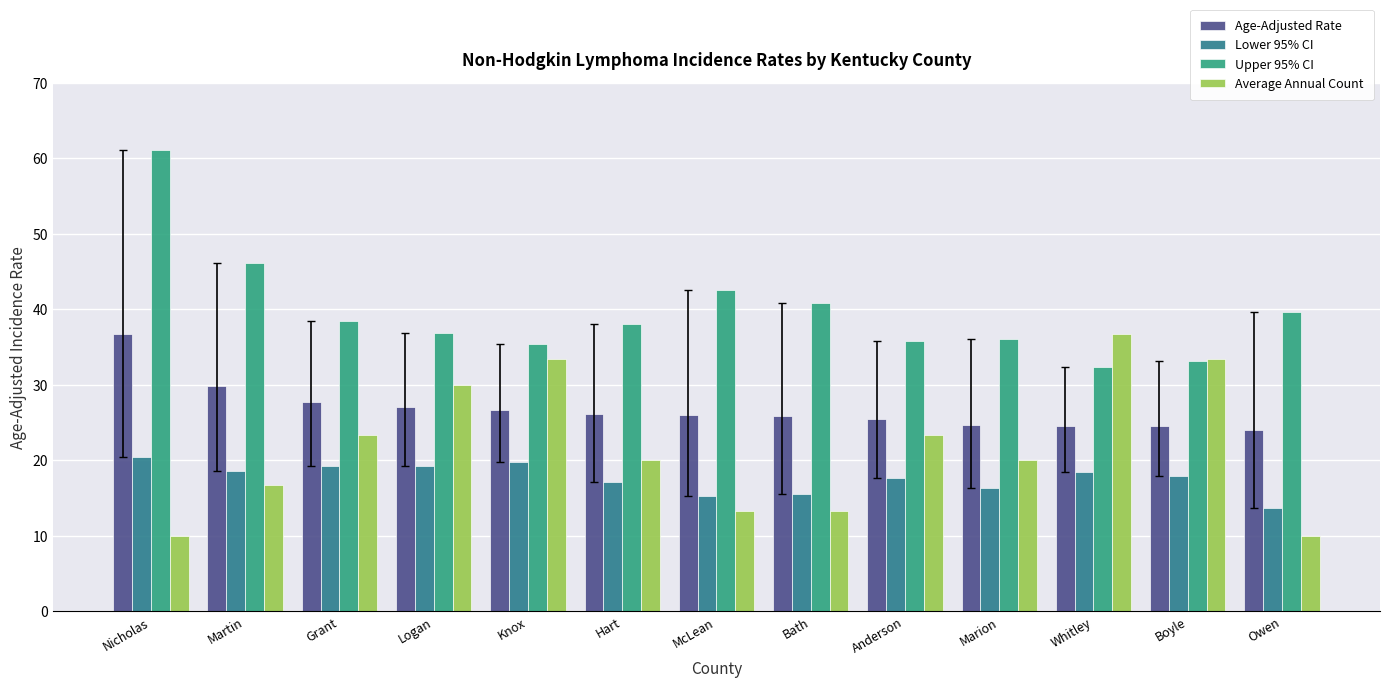

The Upper 95% CI series shows 36.9 at Logan. True or false?

True